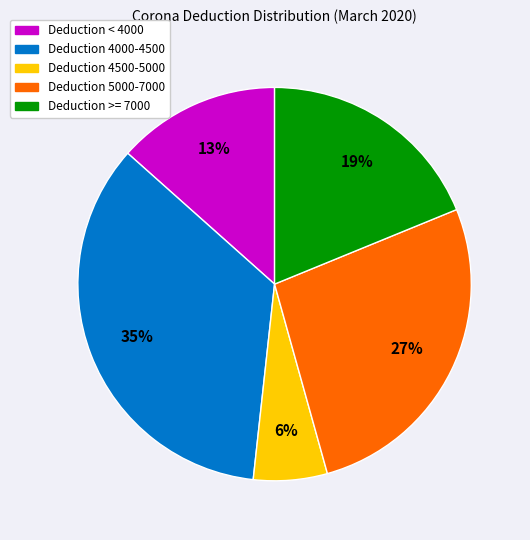

To the nearest percent, what is the difference between the largest and smallest slice percentages?

29%